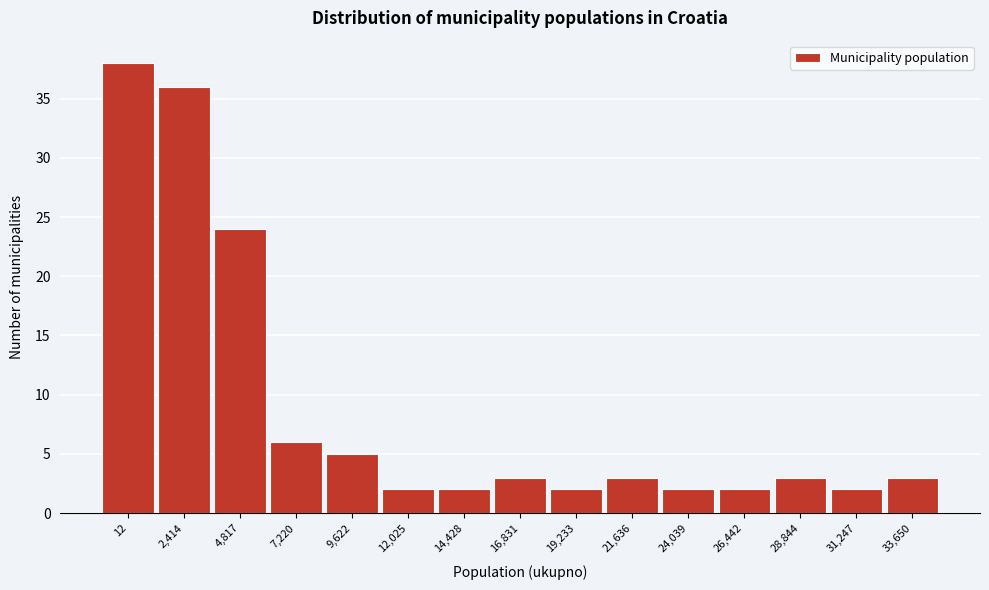

Reading left to right, what are all the values shown in this chart?

38	36	24	6	5	2	2	3	2	3	2	2	3	2	3